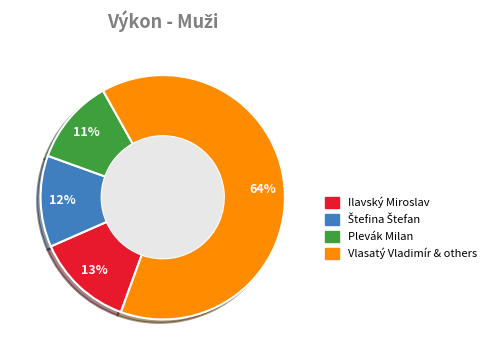

Is there a majority slice in this chart?

Yes